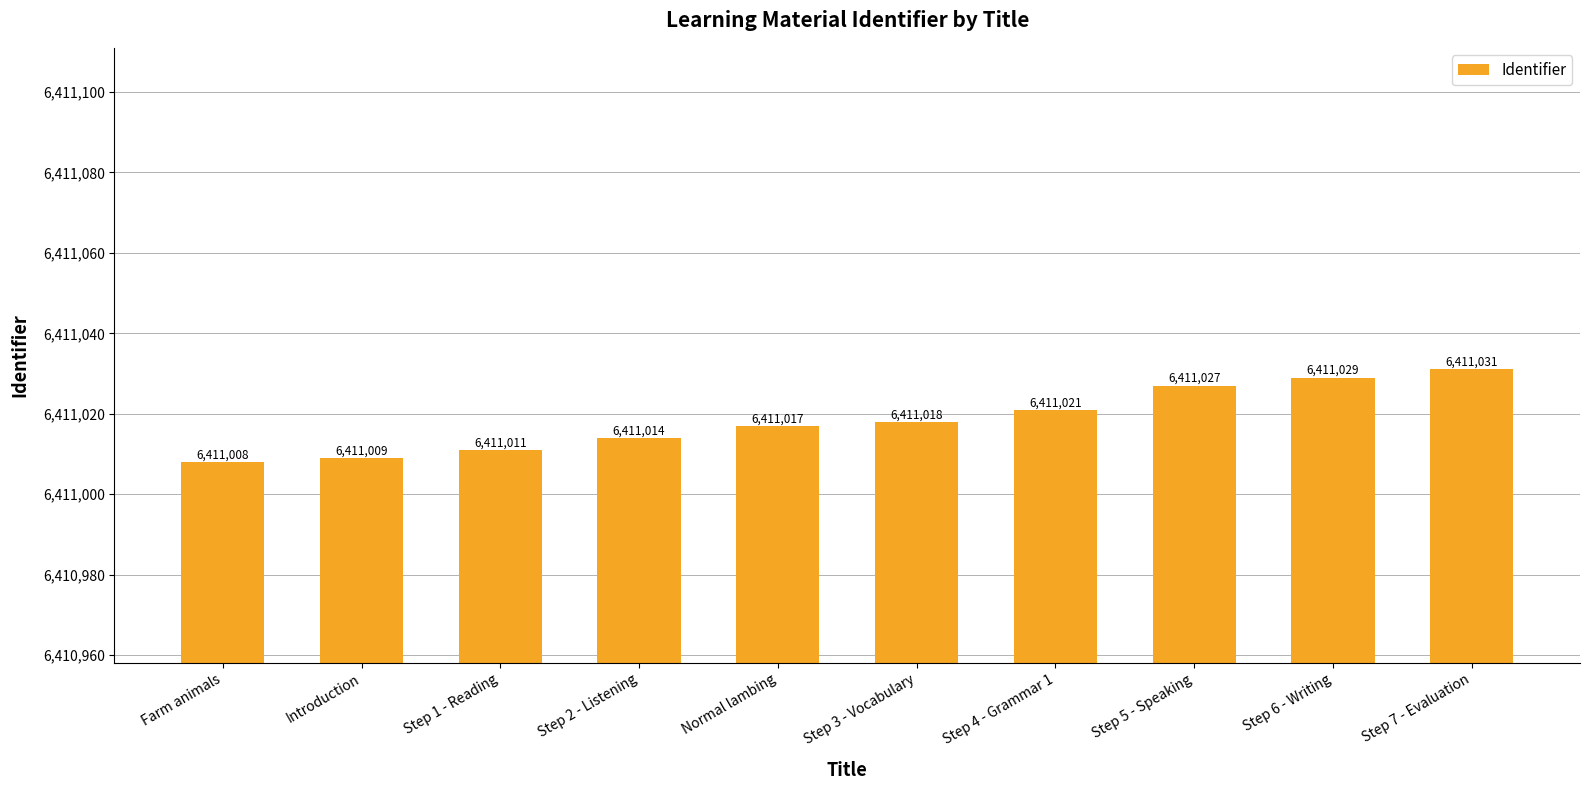

At which category does the chart reach its minimum across all series?

Farm animals